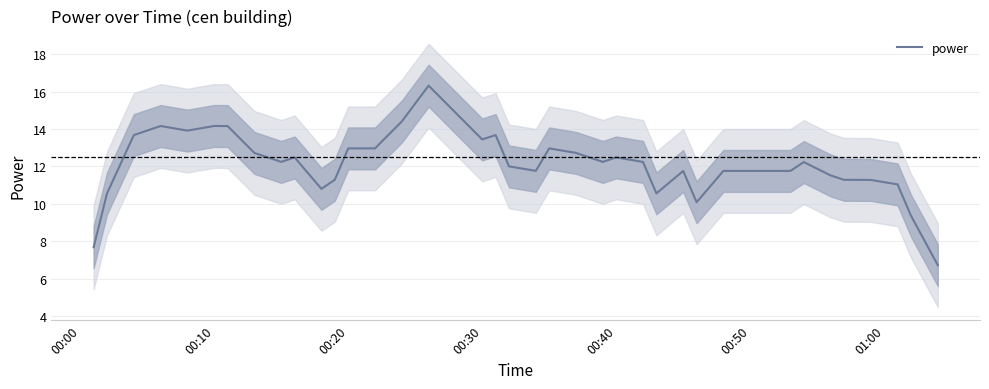

What is the maximum value for power?

16.3